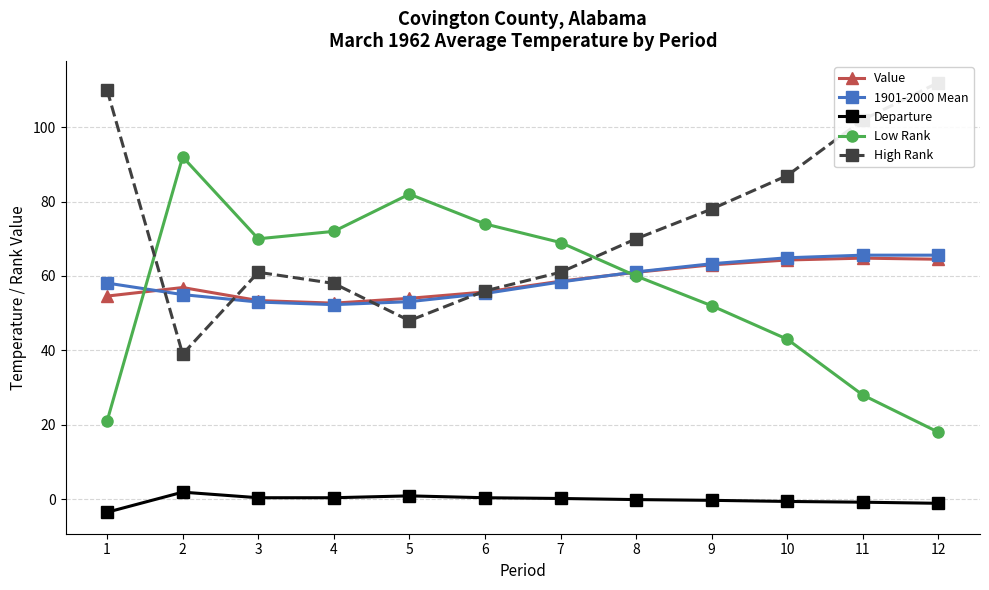

At which category is the sum across all series the highest?

11